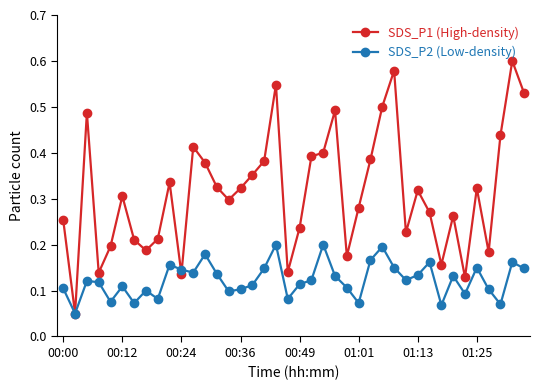

In SDS_P1 (High-density), how many points are lower than both neighbors (excluding endpoints)?

11